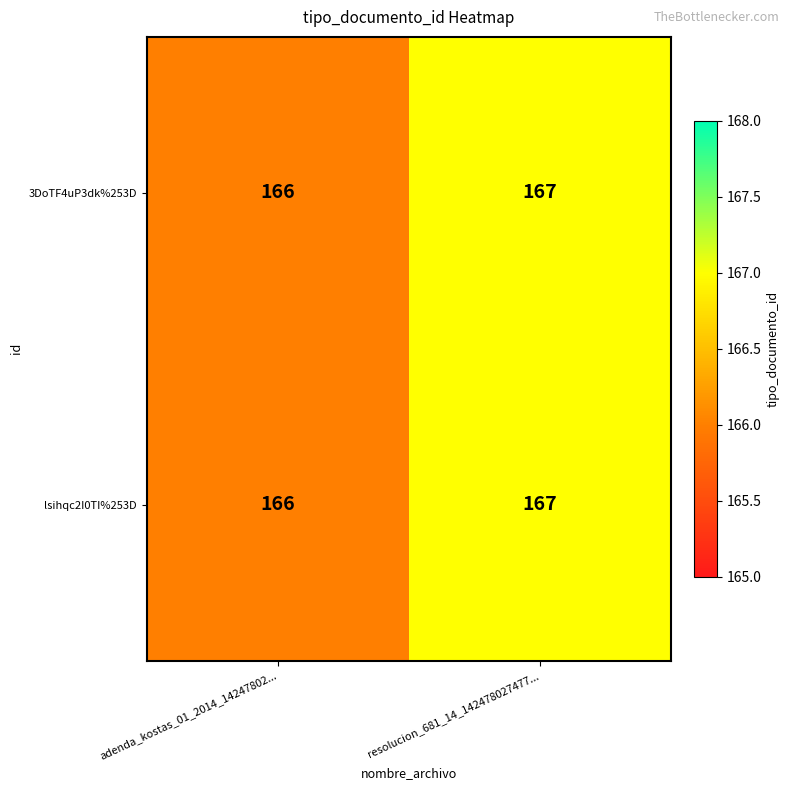

At which category does the chart reach its minimum across all series?

adenda_kostas_01_2014_14247802...